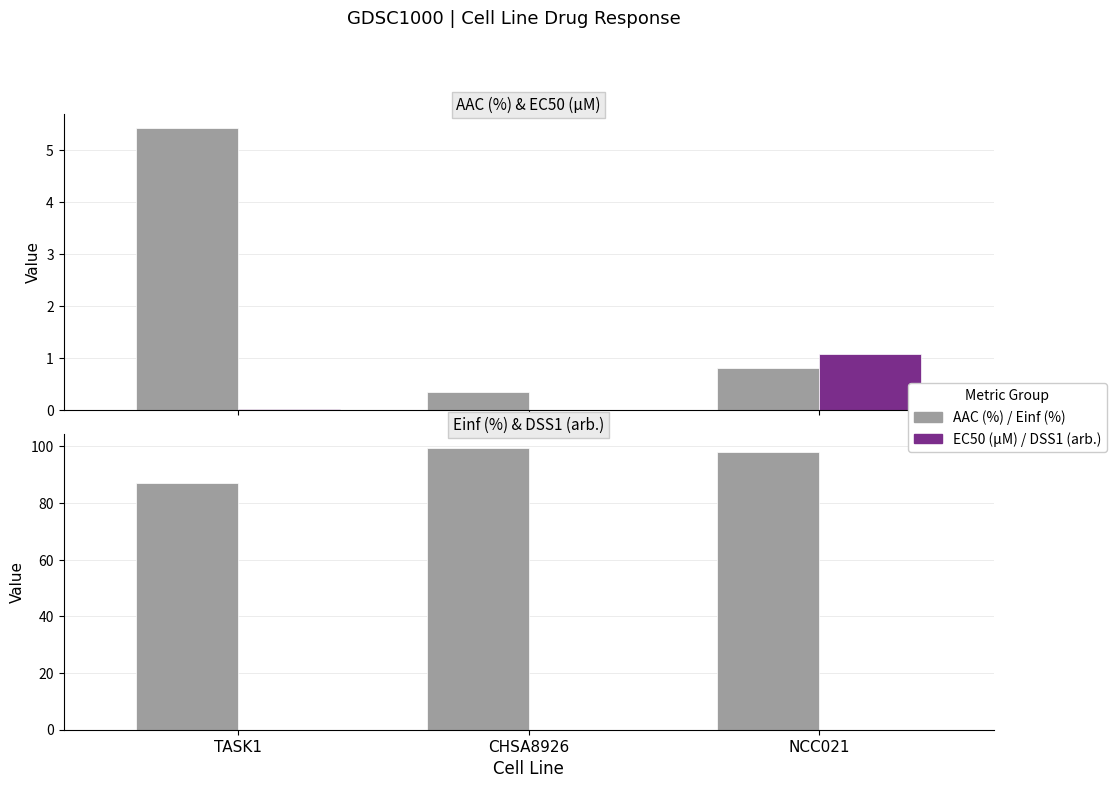

List the series in order of their peak value, lowest first.

DSS1 (arb.), EC50 (µM), AAC (%), Einf (%)